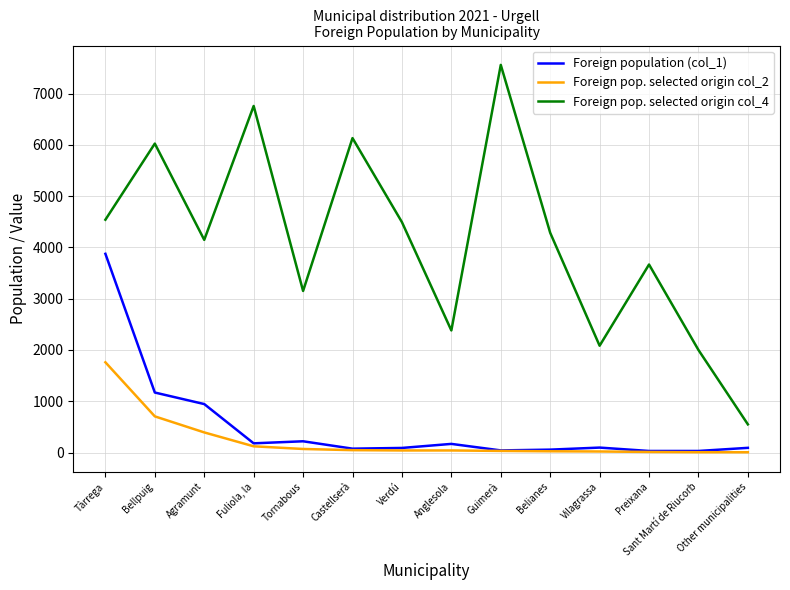

Rank the series by their maximum value, from highest to lowest.

Foreign pop. selected origin col_4, Foreign population (col_1), Foreign pop. selected origin col_2